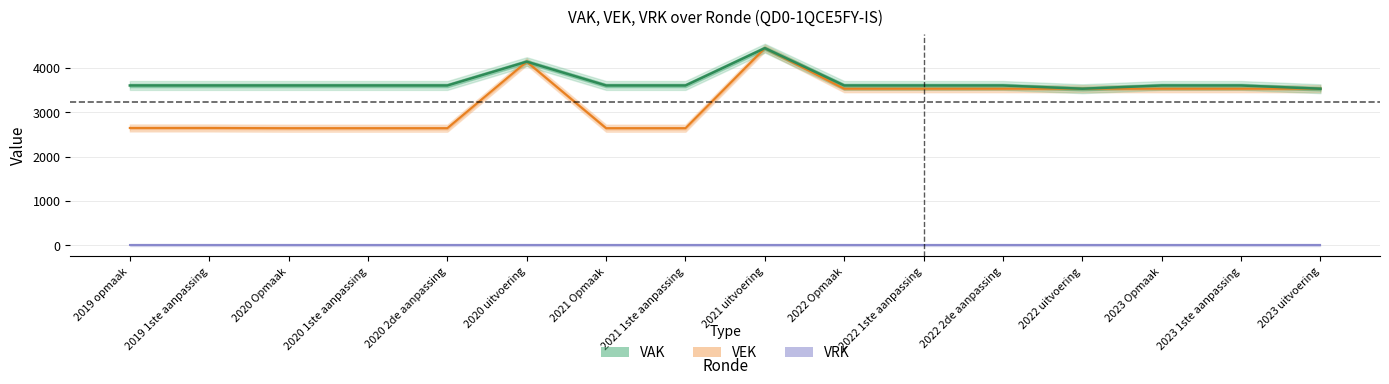

Does the chart display data point markers on the line(s)?

No